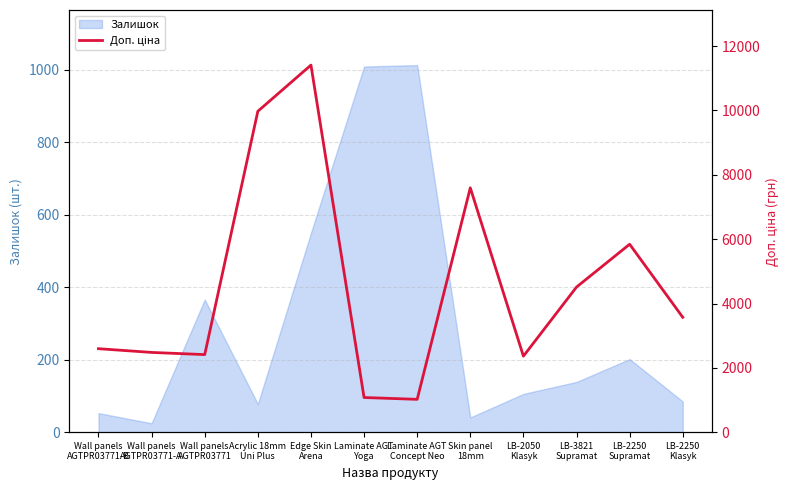

How many interior local valleys (lower than both neighbors) does the data have?

3